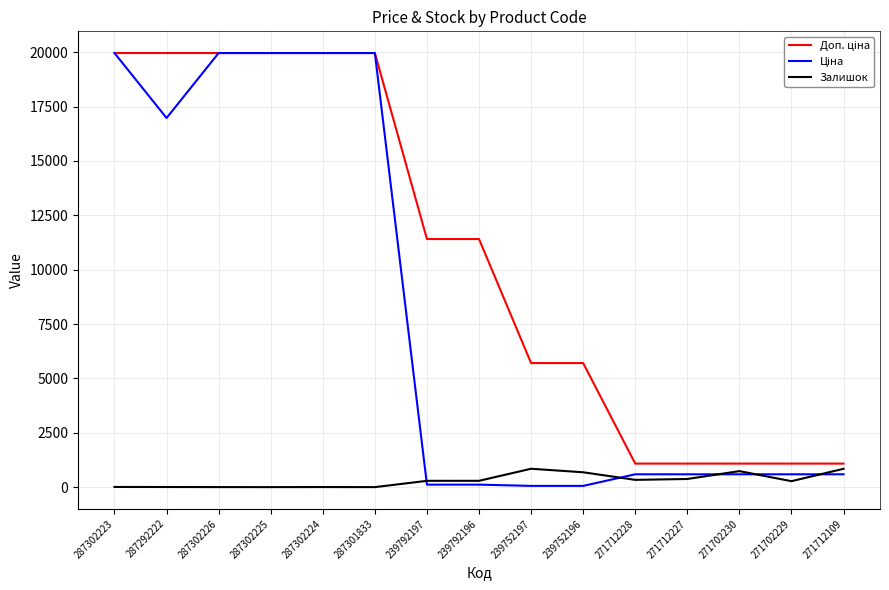

What is the total value across all series at 271702230?

2407.6